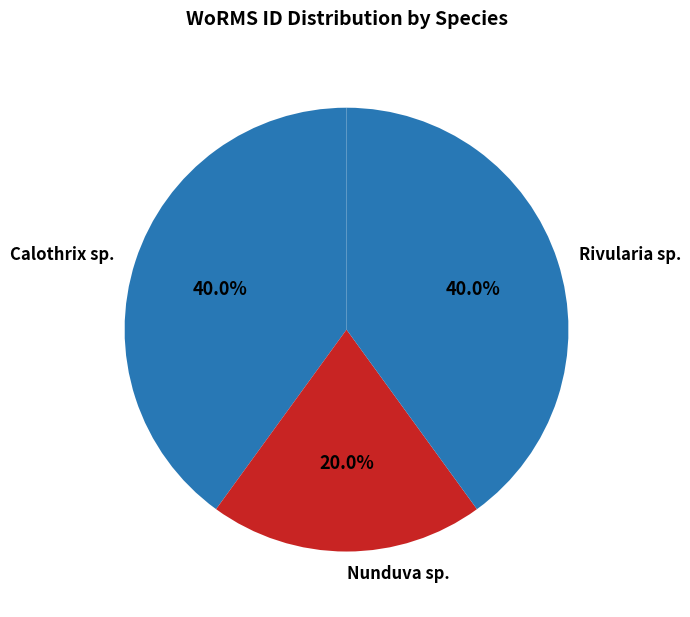

Which category has the smallest portion of the pie?

Nunduva sp.